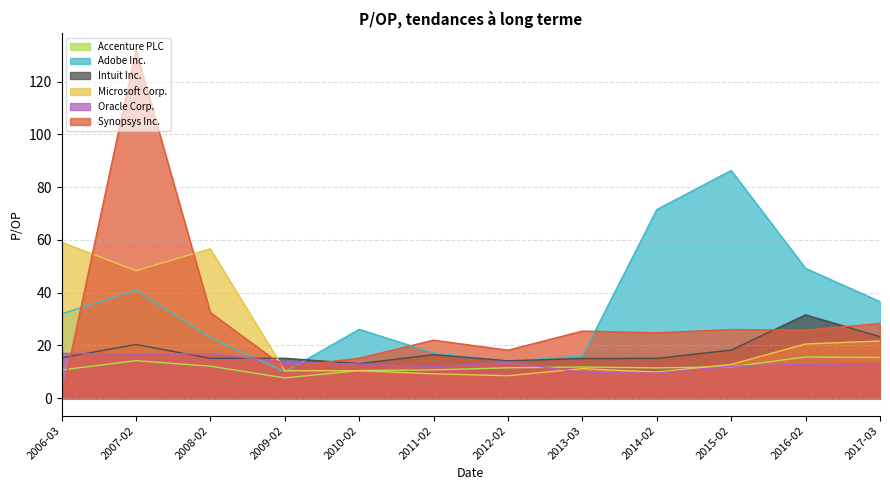

Which series has the largest range (max minus min)?

Synopsys Inc.